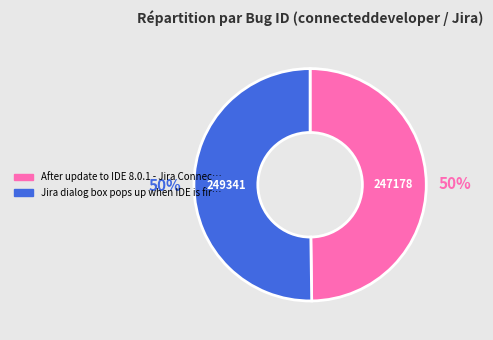

What is the smallest slice in the pie chart?

247178